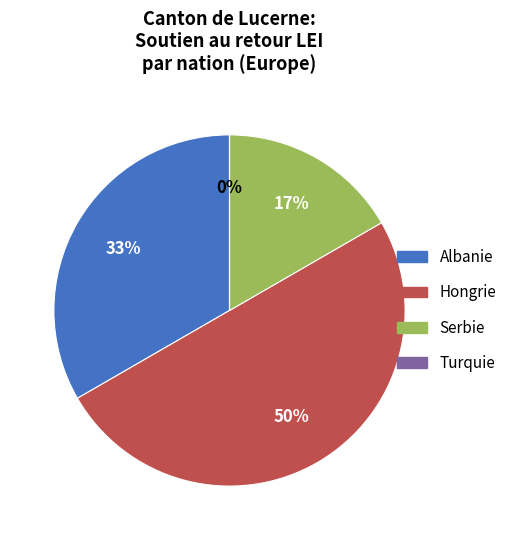

To the nearest percent, what is the difference between the Turquie and Hongrie slice percentages?

50%